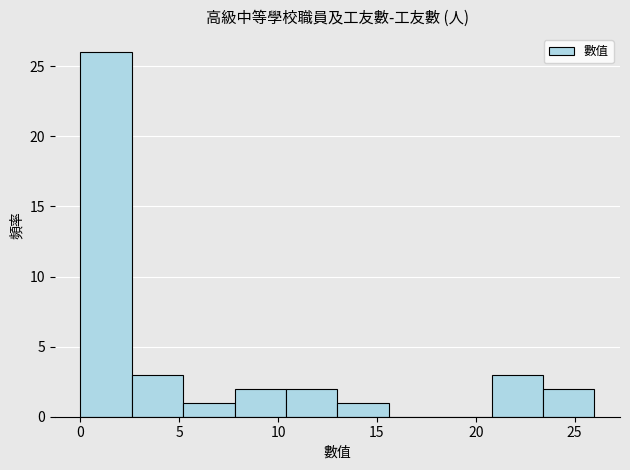

How tall is the bar that spans 5.2 to 7.8 on the x-axis? Neither the bar edges nor the heights are printed on the chart, so give them approximately, as read against the axes.

1